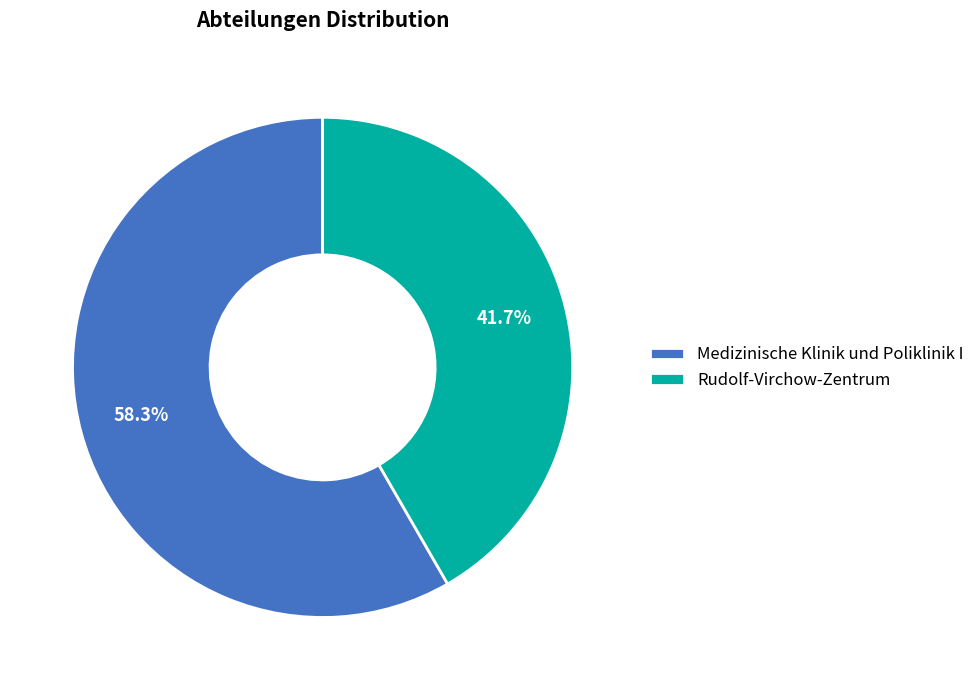

Between Rudolf-Virchow-Zentrum and Medizinische Klinik und Poliklinik I, which is larger?

Medizinische Klinik und Poliklinik I